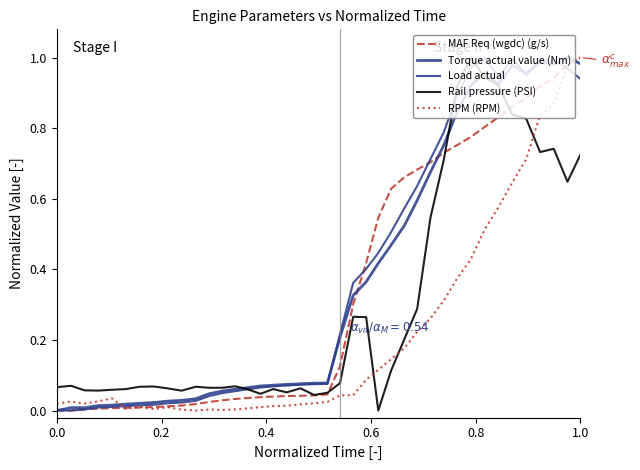

How many lines are shown in the chart?

5